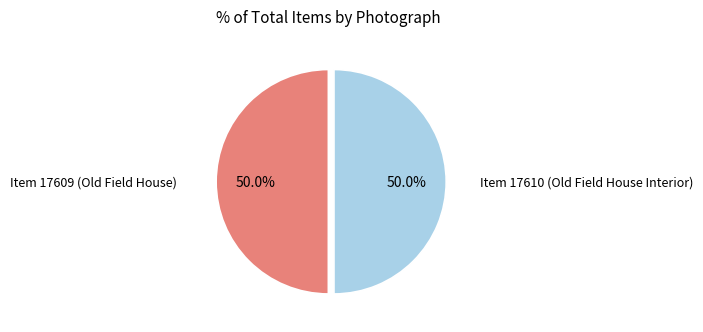

The Item 17609 (Old Field House) slice represents 50% of the pie. True or false?

True